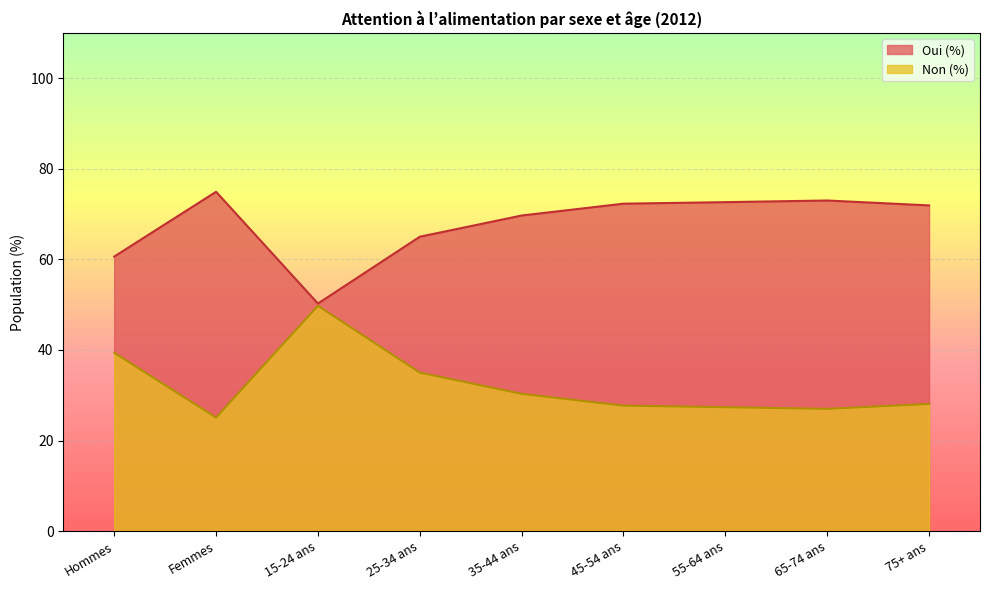

What is the label of the 7th point from the right?

15-24 ans